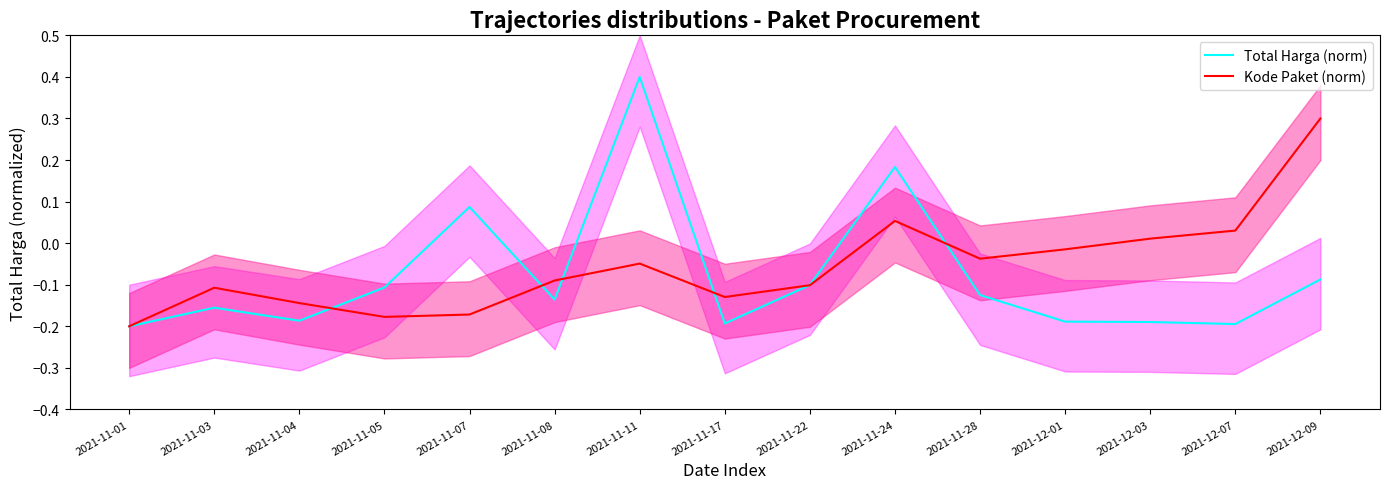

Which series changed the most between 2021-11-08 and 2021-11-24?

Total Harga (norm)